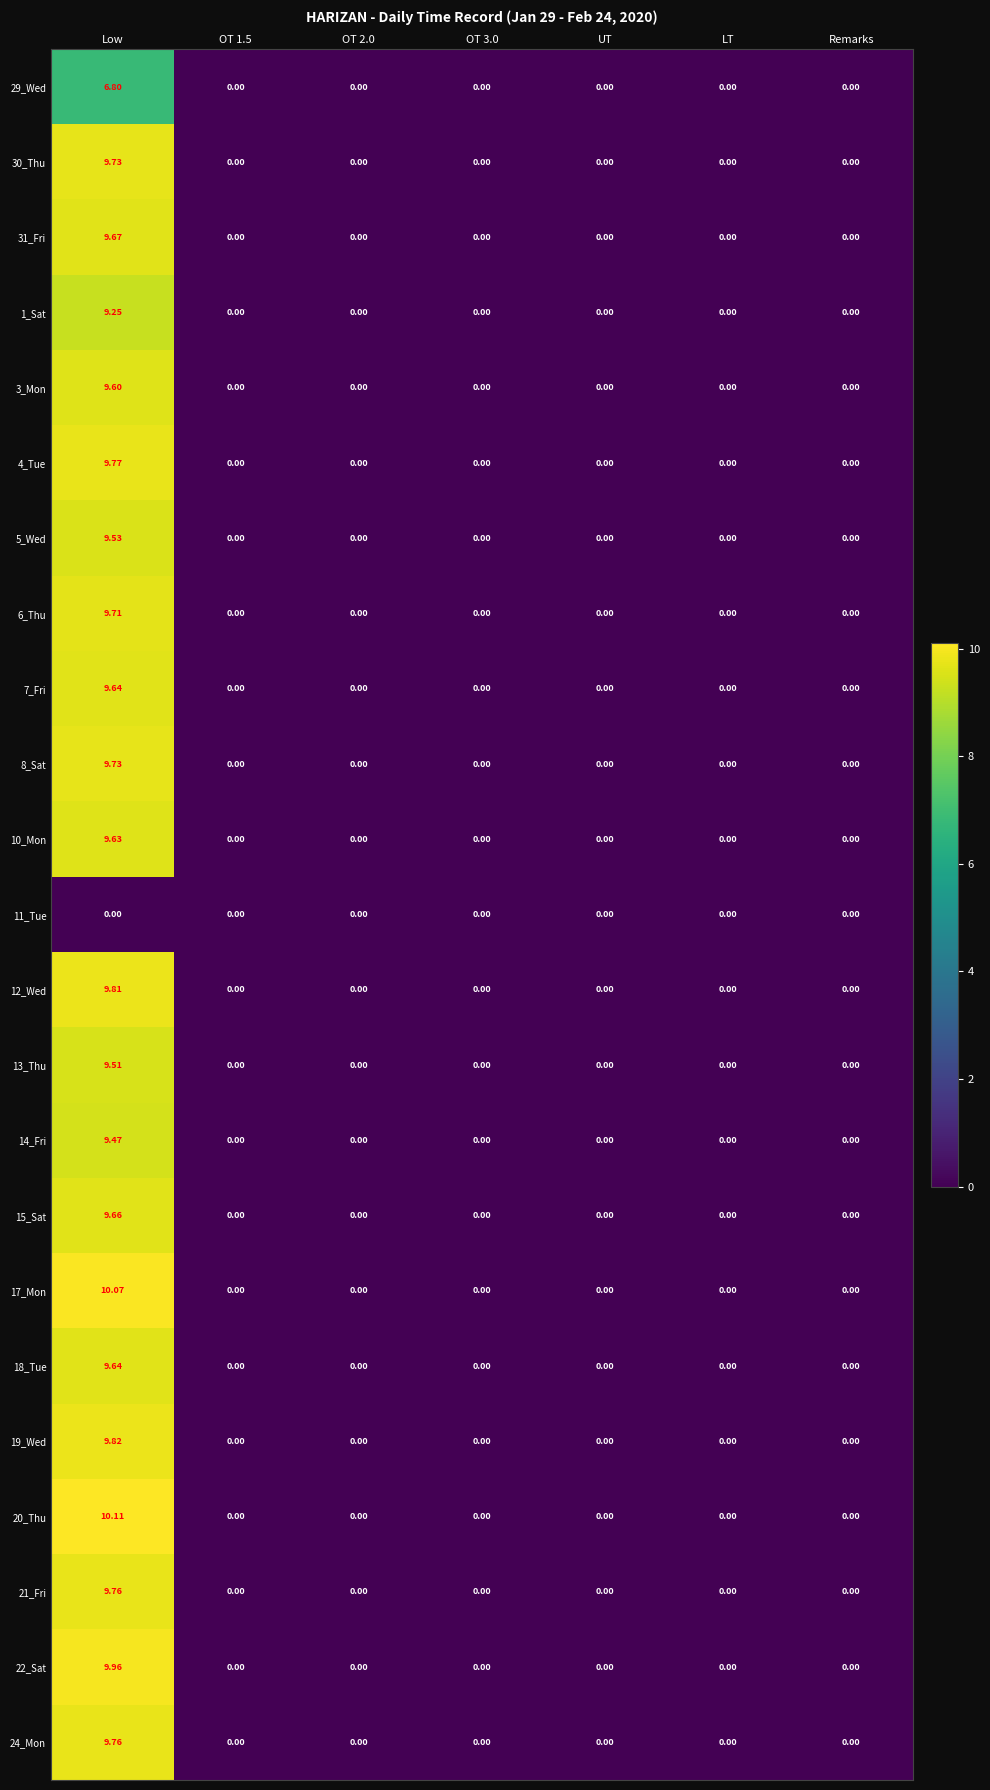

At how many categories does at least one series exceed 3?

1